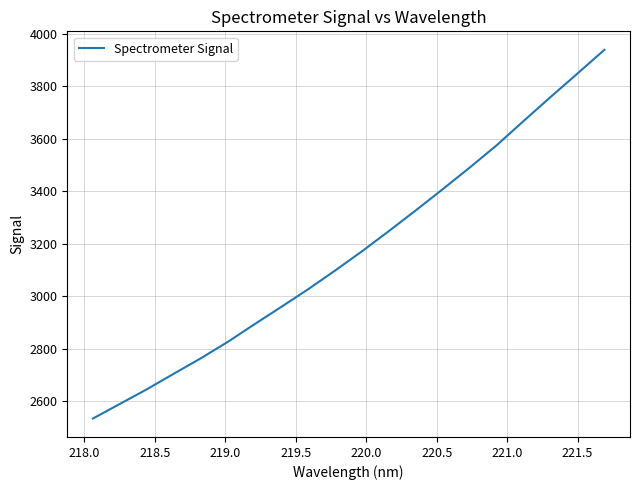

What is the smallest value displayed?

2533.6